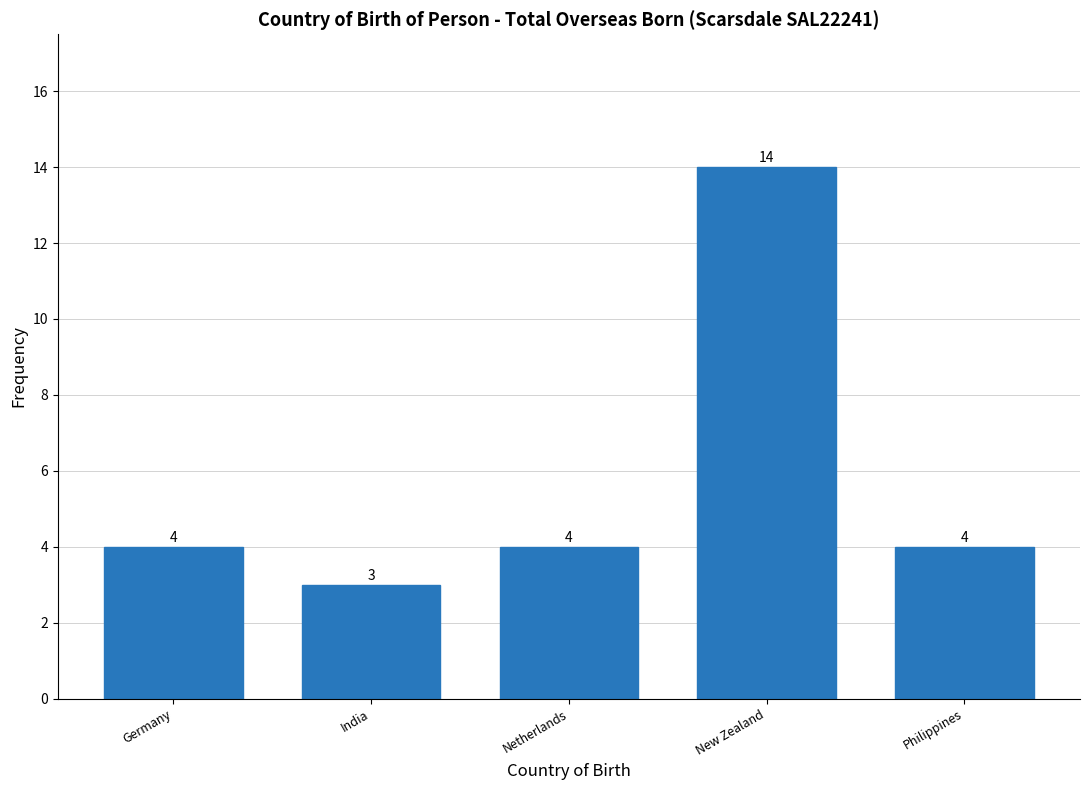

Reading left to right, extract all data points from this chart.

4	3	4	14	4